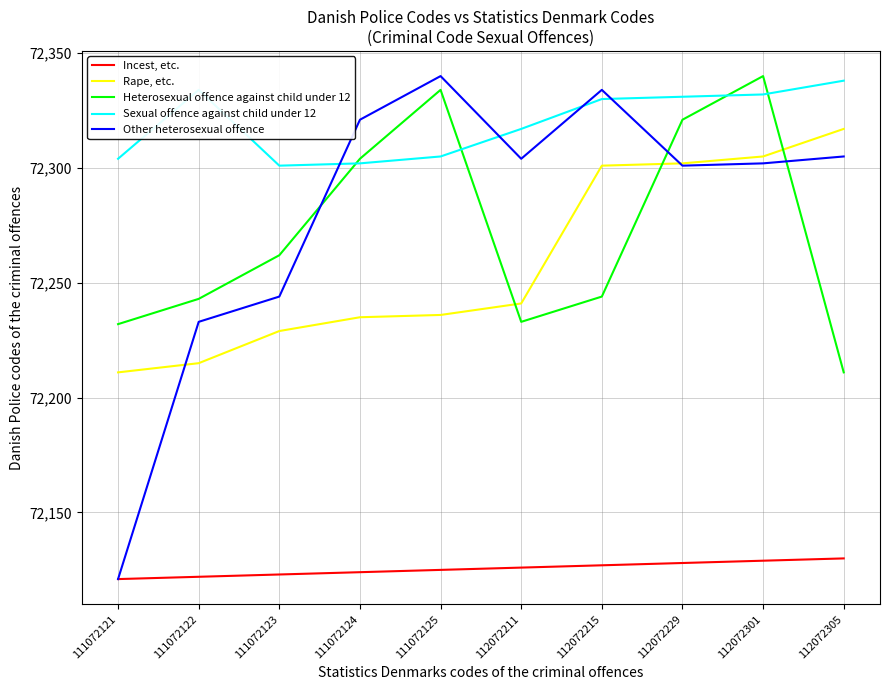

Reading right to left, list all the values displayed in this chart.

Incest, etc.: 72130	72129	72128	72127	72126	72125	72124	72123	72122	72121
Rape, etc.: 72317	72305	72302	72301	72241	72236	72235	72229	72215	72211
Heterosexual offence against child under 12: 72211	72340	72321	72244	72233	72334	72304	72262	72243	72232
Sexual offence against child under 12: 72338	72332	72331	72330	72317	72305	72302	72301	72334	72304
Other heterosexual offence: 72305	72302	72301	72334	72304	72340	72321	72244	72233	72121